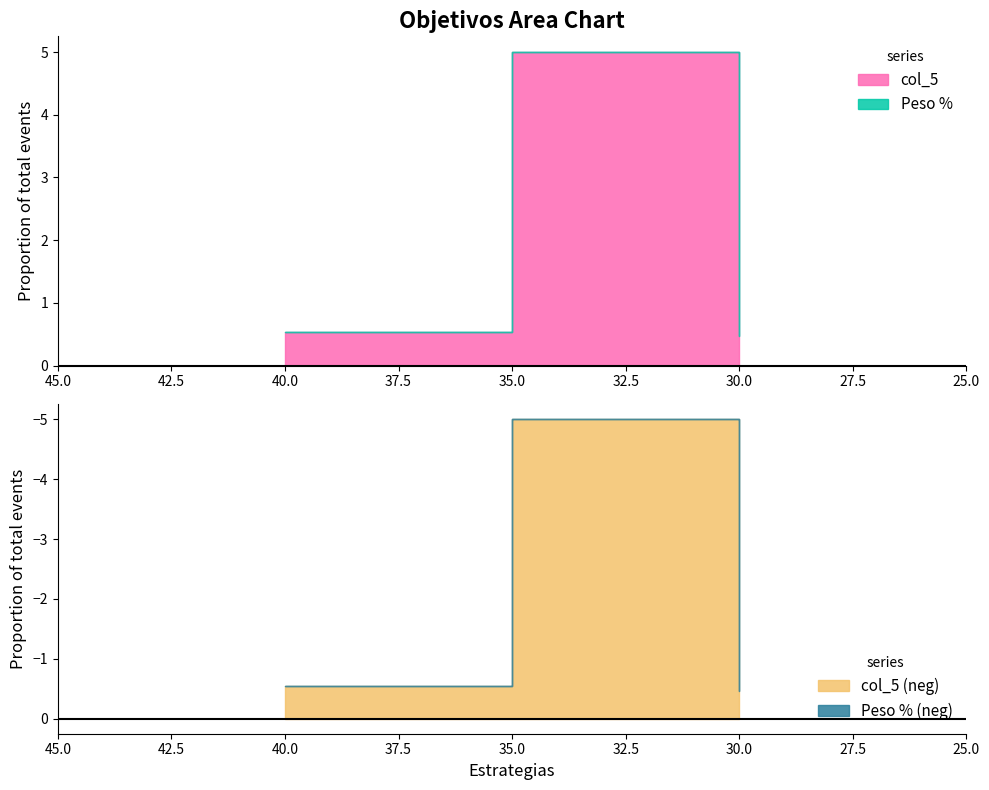

Reading right to left, transcribe all the data shown in this chart.

Peso %: 3=0.5	2=5.0	1=0.5
col_5: 3=0.5	2=5.0	1=0.5